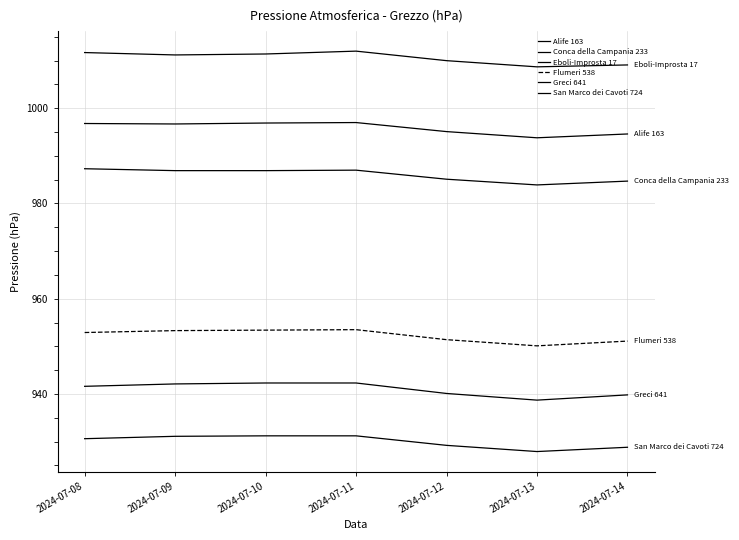

In San Marco dei Cavoti 724, how many points are lower than both neighbors (excluding endpoints)?

1